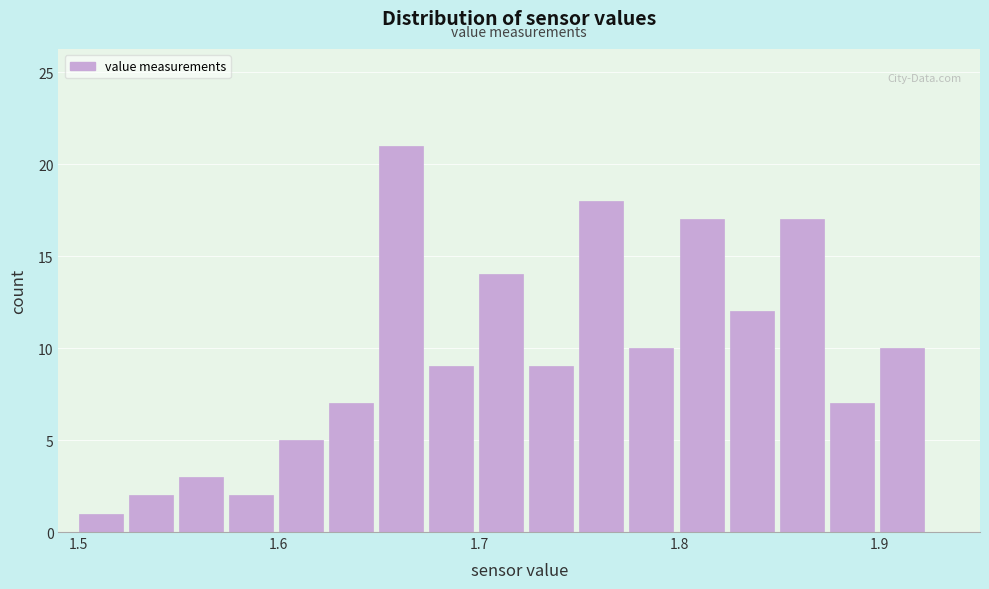

Read against the x-axis, roughly where is the centre of the tallest bar?

1.66